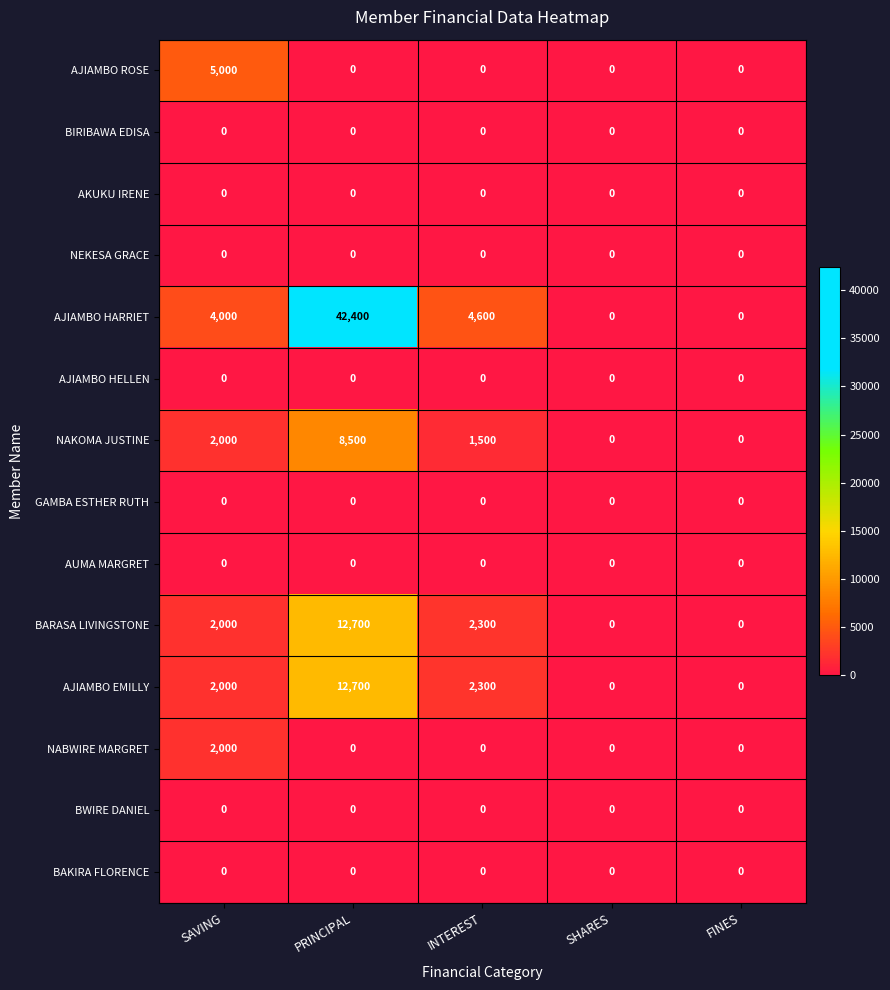

The value of NABWIRE MARGRET at PRINCIPAL is 0. True or false?

True